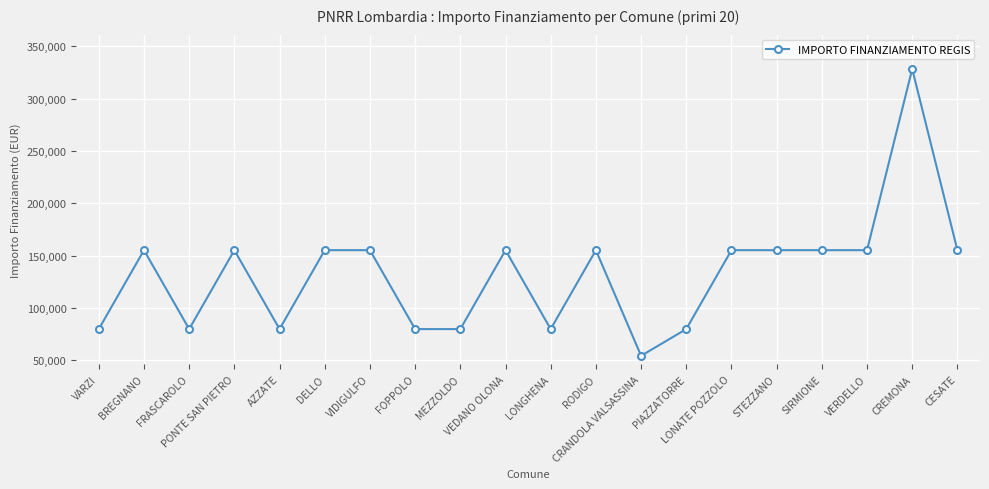

What is the label of the 8th point from the left?

FOPPOLO